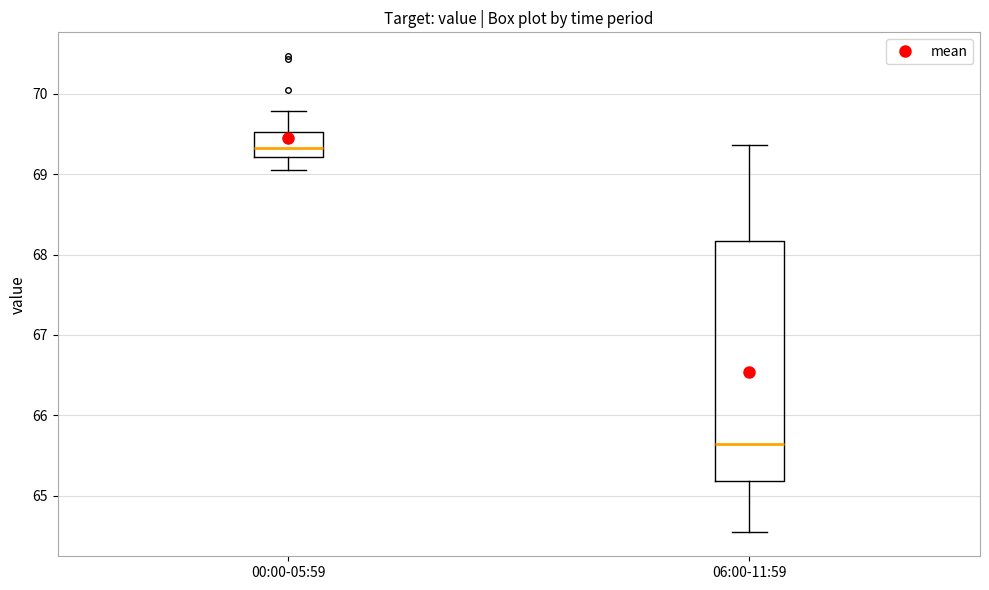

Where does the median line of the box for 00:00-05:59 sit on the y-axis? The values are not printed on the chart, so give them approximately, as read against the axis.

69.3